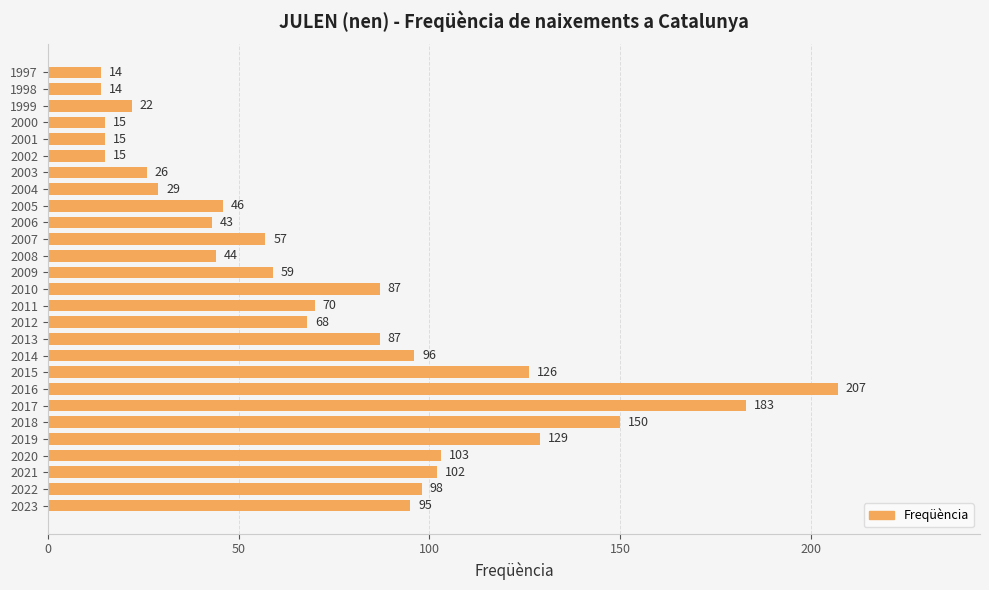

Is it true that the value at 1999 is 22?

True